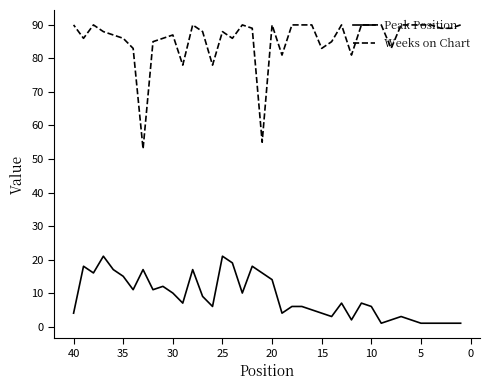

Does the chart have visible grid lines?

No